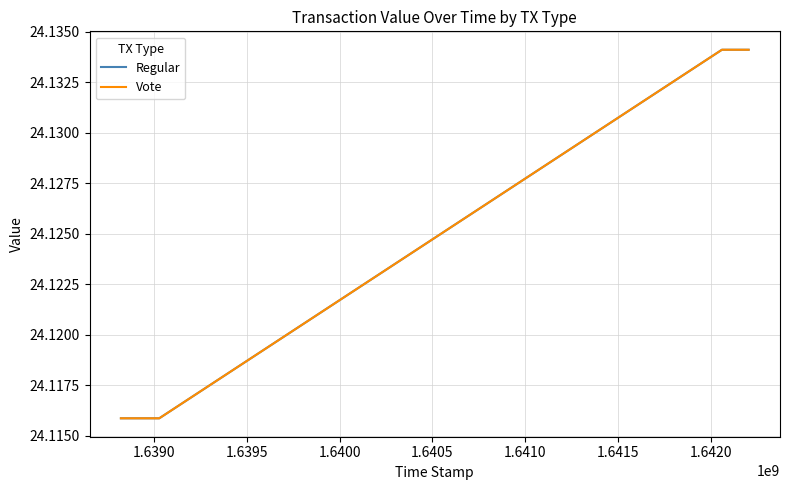

What are all the series names shown in the legend?

Regular, Vote